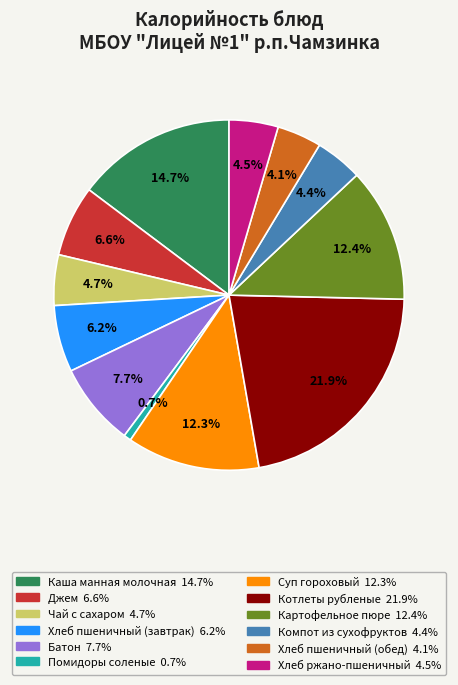

What is the total percentage of Батон and Картофельное пюре?

20.1%